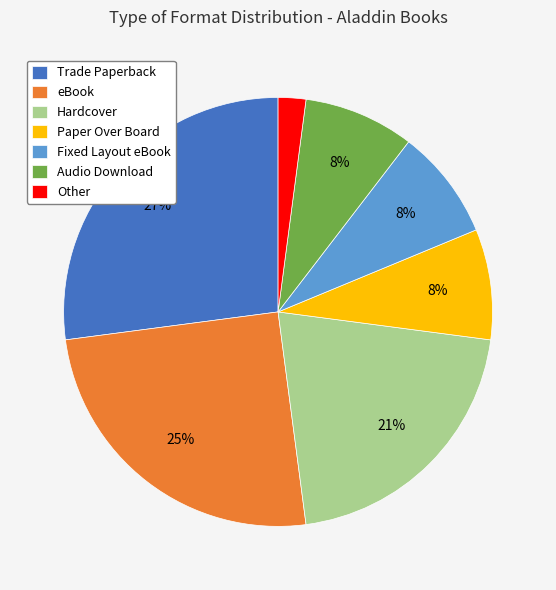

The Trade Paperback slice represents 27% of the pie. True or false?

True